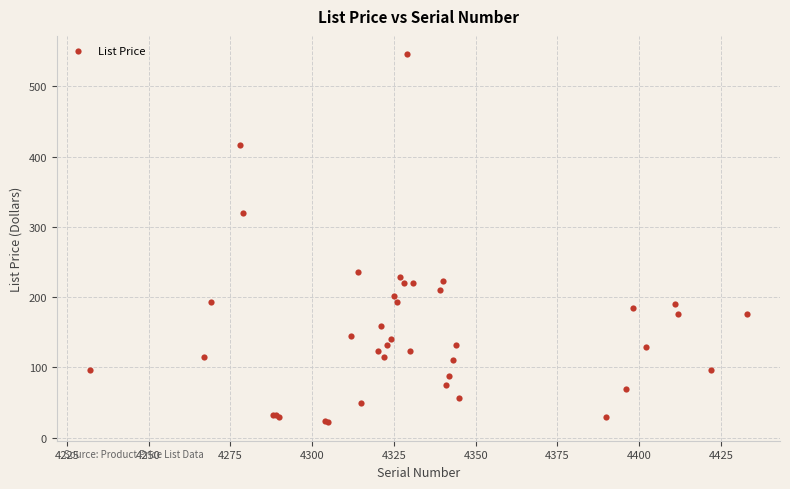

What Y value in the scatter plot is closest to 283?

319.4